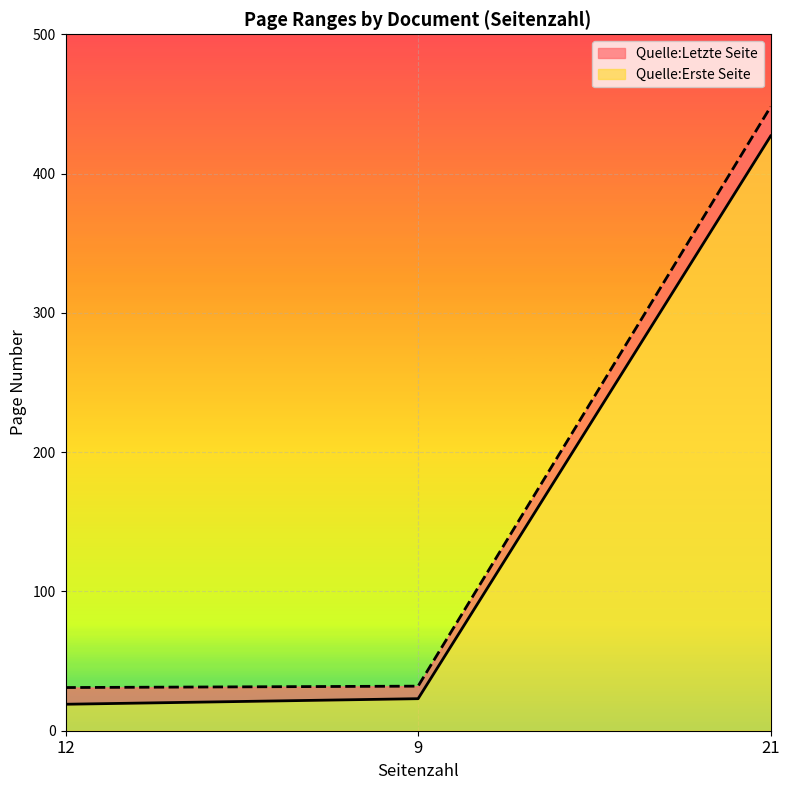

What is the label of the 1st point from the right?

21